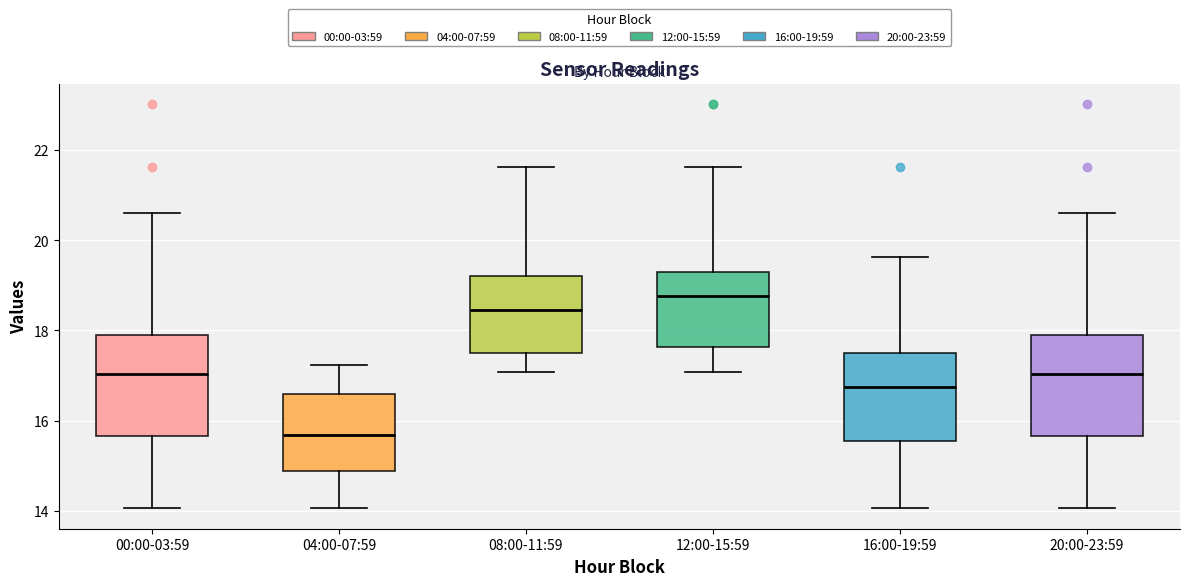

Where is the lower edge of the box for 20:00-23:59 on the y-axis? The values are not printed on the chart, so give them approximately, as read against the axis.

15.6